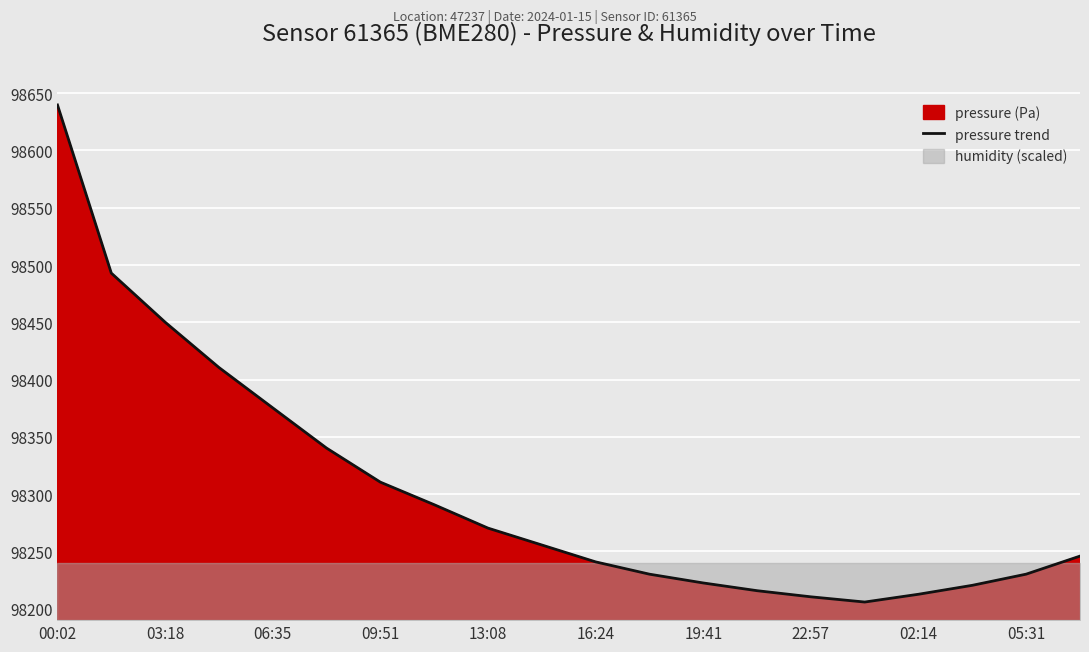

Does the chart display data point markers on the line(s)?

No